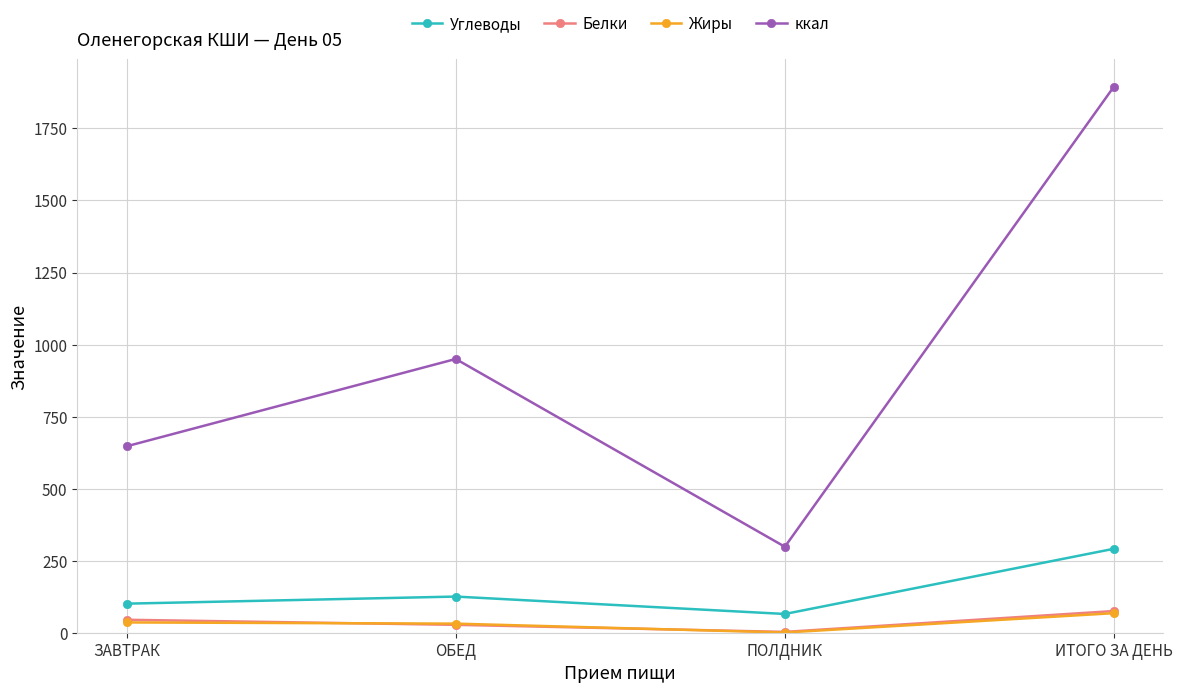

How many data points in Углеводы are above 125?

2